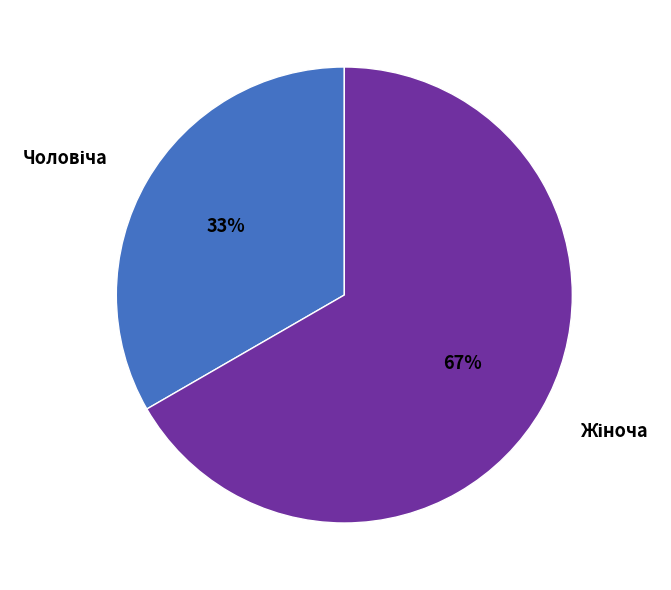

To the nearest percent, what is the average slice percentage?

50%